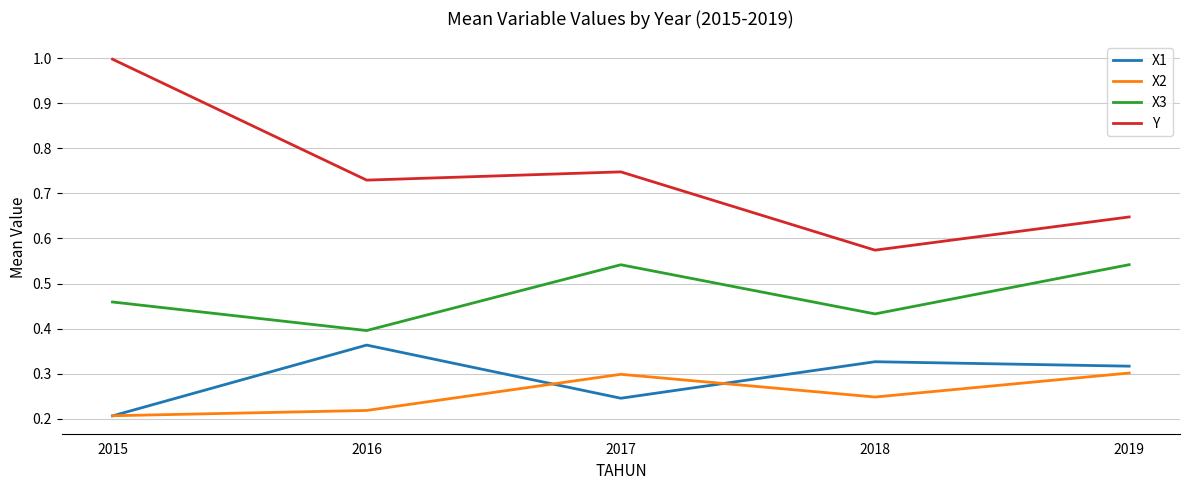

At which category does X3 reach its first local peak?

2017